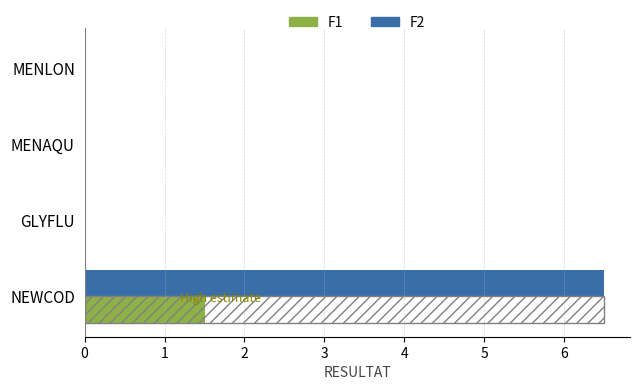

Count the number of categories in the chart.

4